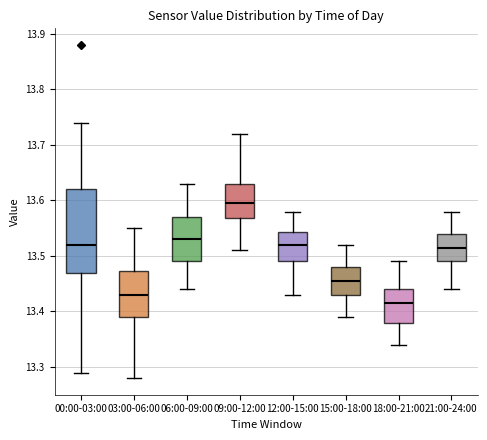

Reading left to right, transcribe this box plot: for each box, give where its median line is, the range the box spans, and where its two whiskers end, as read against the y-axis. The values are not printed on the chart, so give them approximately, as read against the axis.

00:00-03:00: median 13.52, box 13.47 to 13.62, whiskers 13.29 to 13.74
03:00-06:00: median 13.43, box 13.39 to 13.47, whiskers 13.28 to 13.55
06:00-09:00: median 13.53, box 13.49 to 13.57, whiskers 13.44 to 13.63
09:00-12:00: median 13.60, box 13.57 to 13.63, whiskers 13.51 to 13.72
12:00-15:00: median 13.52, box 13.49 to 13.54, whiskers 13.43 to 13.58
15:00-18:00: median 13.46, box 13.43 to 13.48, whiskers 13.39 to 13.52
18:00-21:00: median 13.42, box 13.38 to 13.44, whiskers 13.34 to 13.49
21:00-24:00: median 13.52, box 13.49 to 13.54, whiskers 13.44 to 13.58